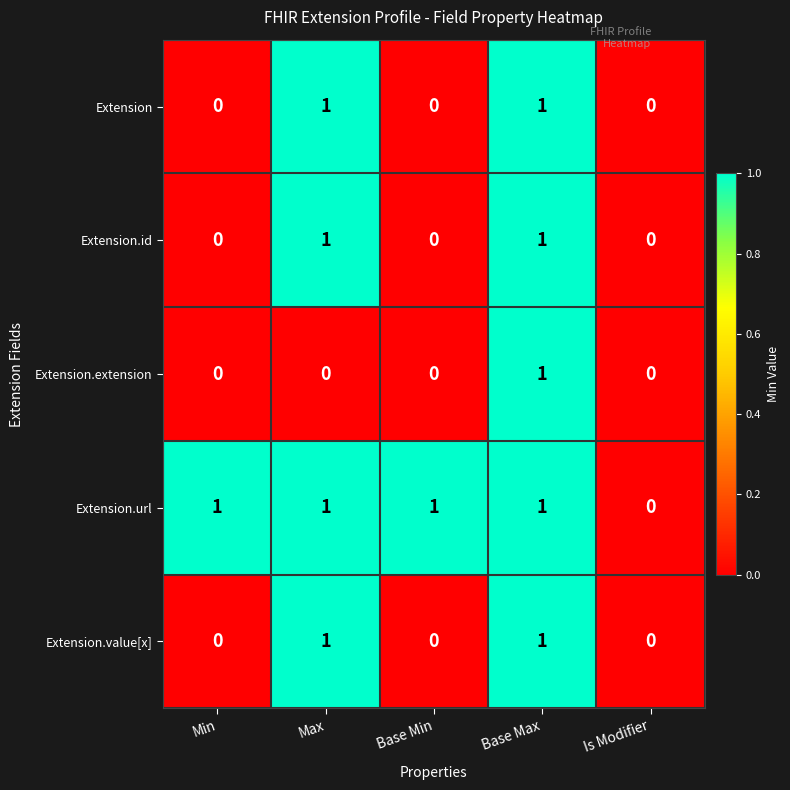

At which category is the sum across all series the highest?

Base Max